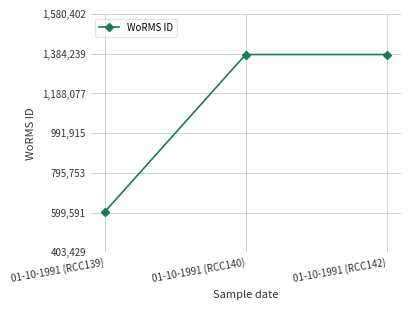

True or false: the data shows 1380402 at 01-10-1991 (RCC142).

True